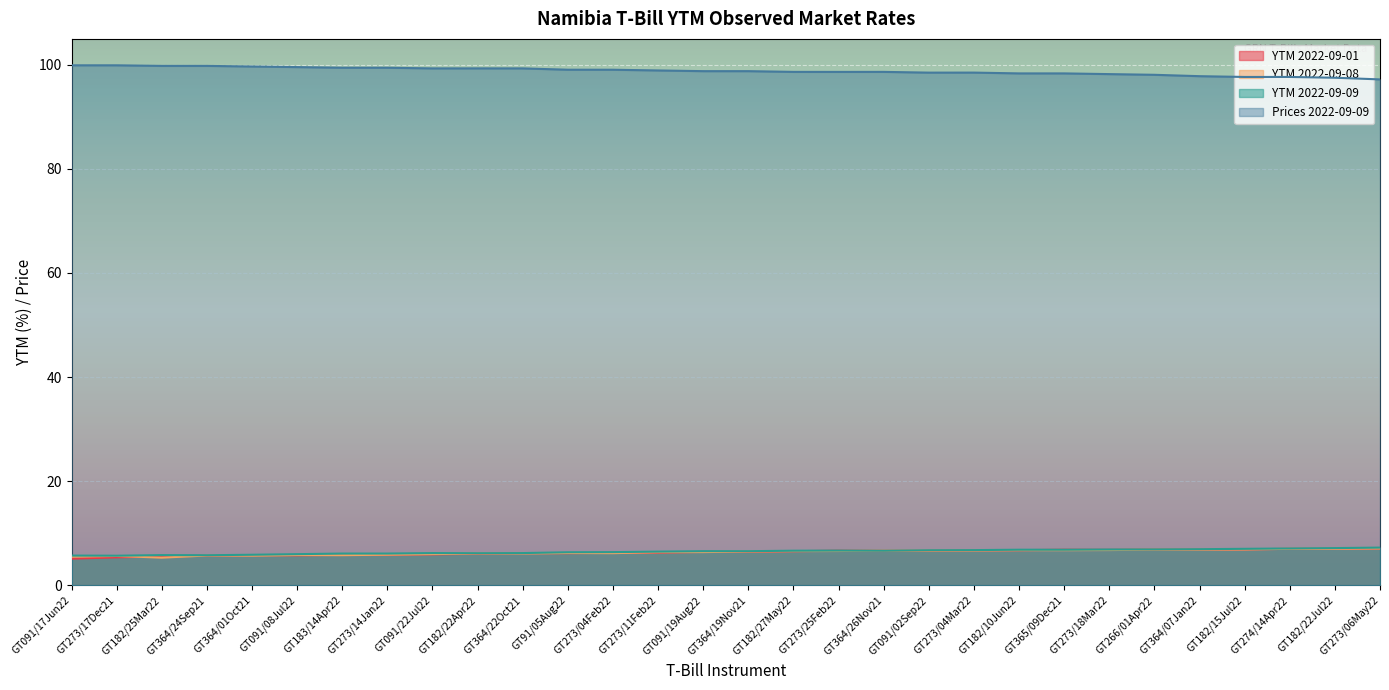

Rank the categories by Prices 2022-09-09 value from lowest to highest.

GT273/06May22, GT182/22Jul22, GT182/15Jul22, GT274/14Apr22, GT364/07Jan22, GT266/01Apr22, GT273/18Mar22, GT182/10Jun22, GT365/09Dec21, GT091/02Sep22, GT273/04Mar22, GT273/25Feb22, GT182/27May22, GT364/26Nov21, GT091/19Aug22, GT364/19Nov21, GT273/11Feb22, GT273/04Feb22, GT91/05Aug22, GT091/22Jul22, GT364/22Oct21, GT182/22Apr22, GT183/14Apr22, GT273/14Jan22, GT091/08Jul22, GT364/01Oct21, GT182/25Mar22, GT364/24Sep21, GT091/17Jun22, GT273/17Dec21